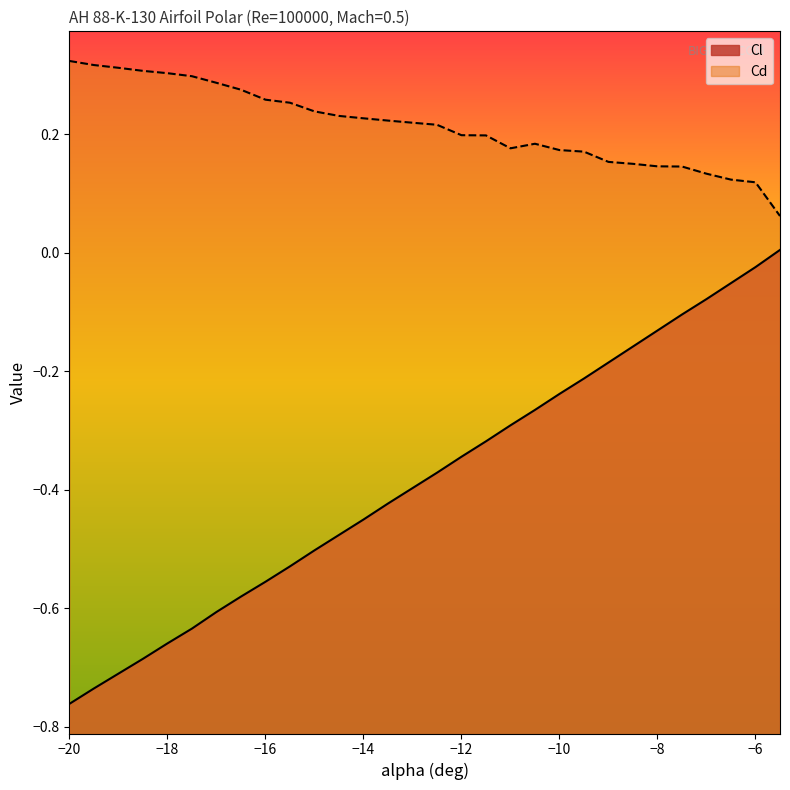

Reading left to right, list all the values displayed in this chart.

Cl: -0.8	-0.7	-0.7	-0.7	-0.7	-0.6	-0.6	-0.6	-0.6	-0.5	-0.5	-0.5	-0.5	-0.4	-0.4	-0.4	-0.3	-0.3	-0.3	-0.3	-0.2	-0.2	-0.2	-0.2	-0.1	-0.1	-0.1	-0.1	-0.0	0.0
Cd: 0.3	0.3	0.3	0.3	0.3	0.3	0.3	0.3	0.3	0.3	0.2	0.2	0.2	0.2	0.2	0.2	0.2	0.2	0.2	0.2	0.2	0.2	0.2	0.2	0.1	0.1	0.1	0.1	0.1	0.1